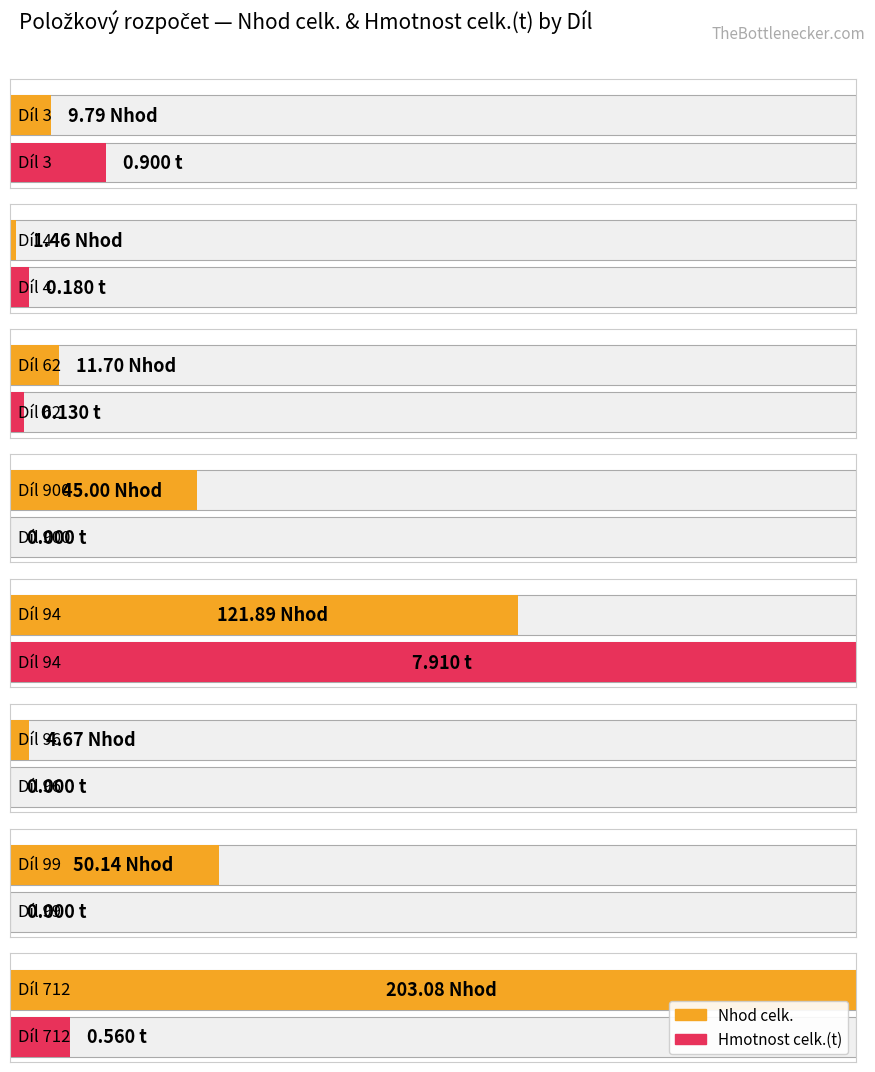

Which series changed the most between Díl 3 and Díl 99?

Nhod celk.